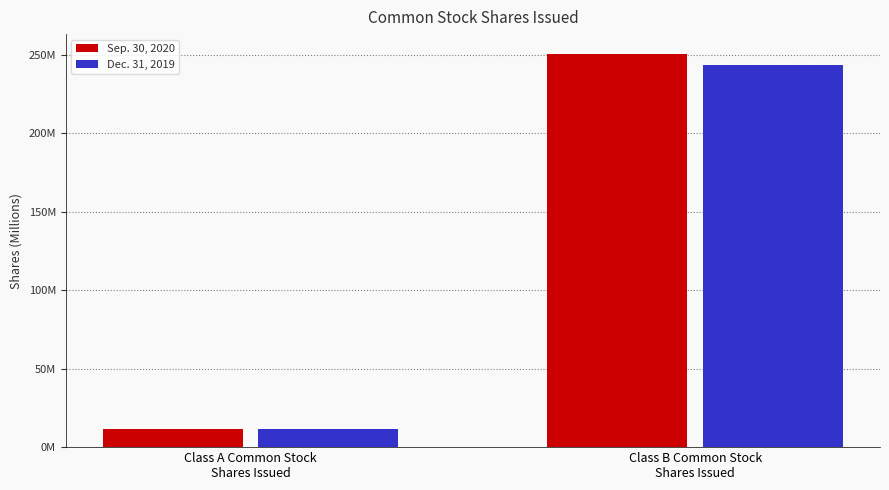

What are all the series names shown in the legend?

Sep. 30, 2020, Dec. 31, 2019